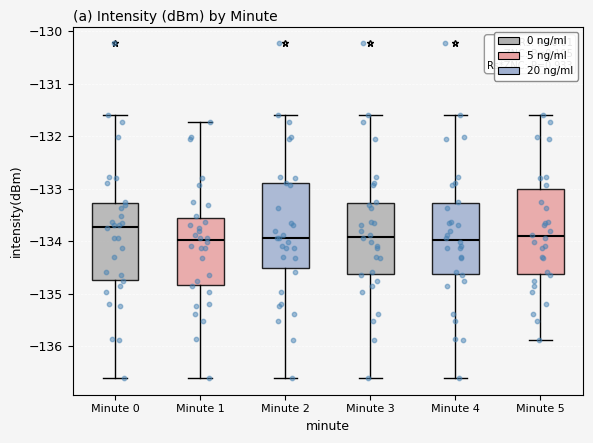

Reading left to right, transcribe this box plot: for each box, give where its median line is, the range the box spans, and where its two whiskers end, as read against the y-axis. The values are not printed on the chart, so give them approximately, as read against the axis.

Minute 0: median -133.7, box -134.7 to -133.3, whiskers -136.6 to -131.6
Minute 1: median -134.0, box -134.8 to -133.5, whiskers -136.6 to -131.7
Minute 2: median -133.9, box -134.5 to -132.9, whiskers -136.6 to -131.6
Minute 3: median -133.9, box -134.6 to -133.3, whiskers -136.6 to -131.6
Minute 4: median -134.0, box -134.6 to -133.3, whiskers -136.6 to -131.6
Minute 5: median -133.9, box -134.6 to -133.0, whiskers -135.9 to -131.6